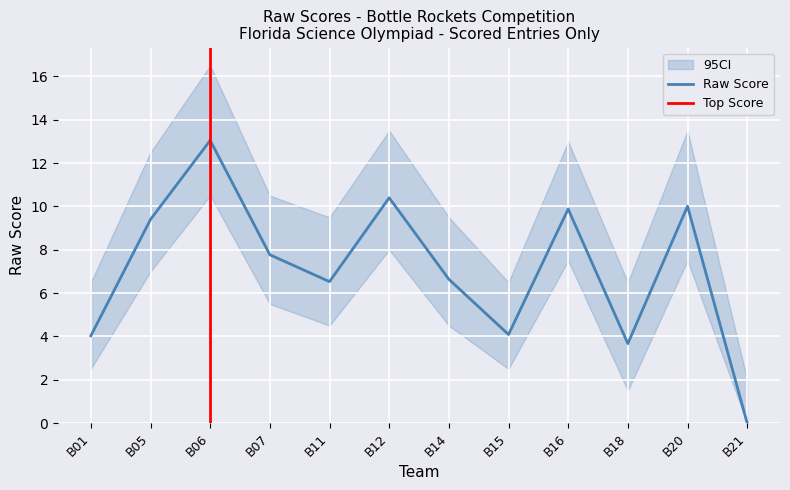

What is the value of the 6th point from the left?

10.4